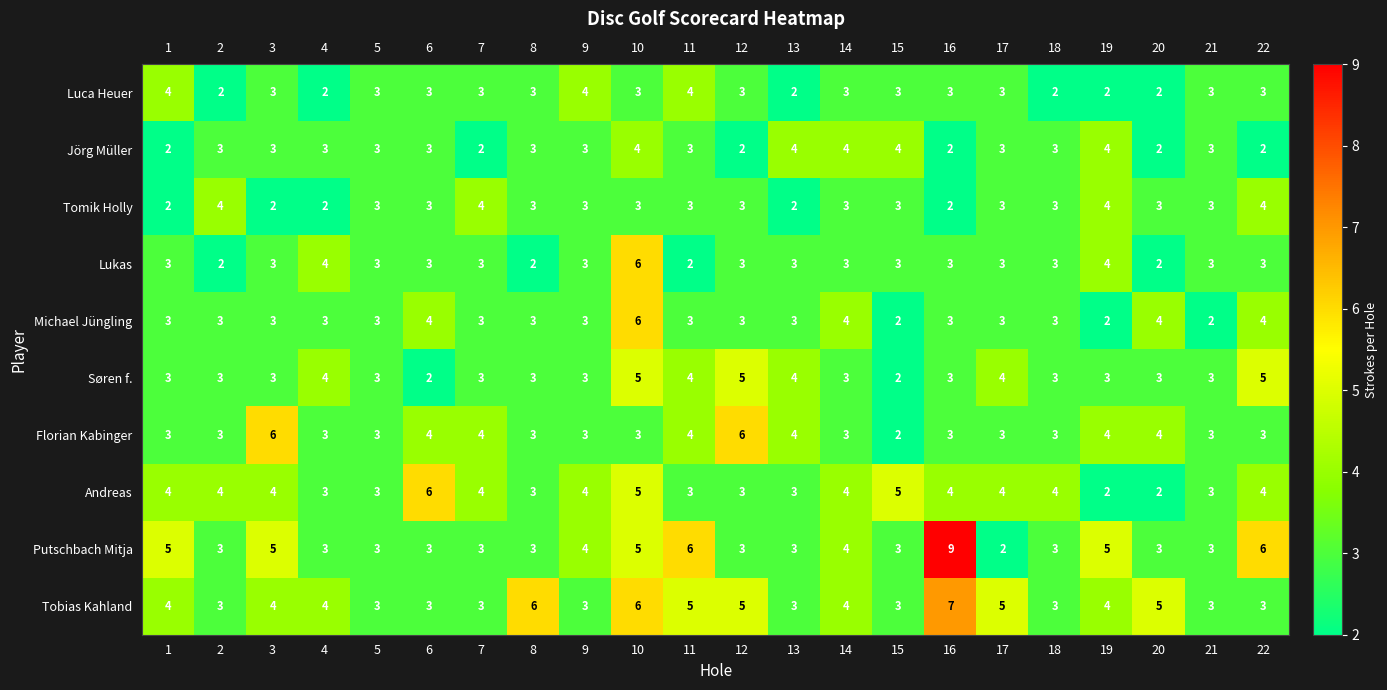

Count the Lukas values in the range 3 to 4.

17